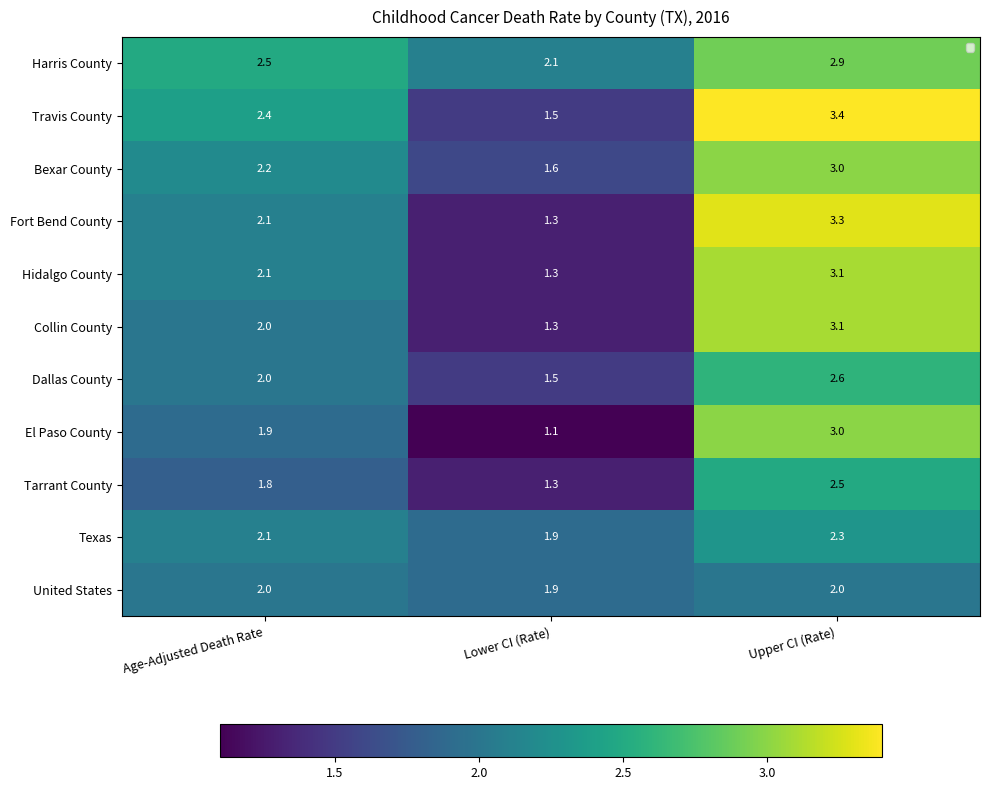

Read the Texas value at Lower CI (Rate).

1.9